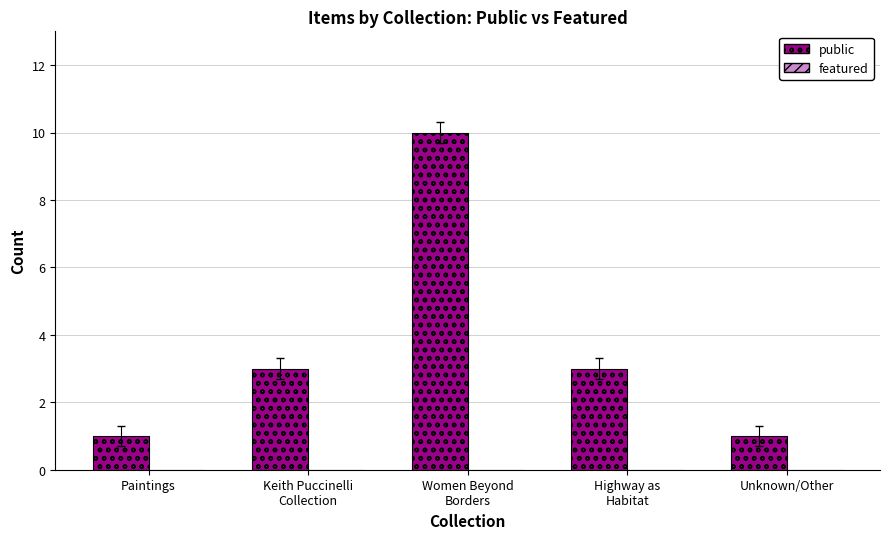

Approximately how many times larger is the value at Unknown/Other compared to Paintings?

1.0